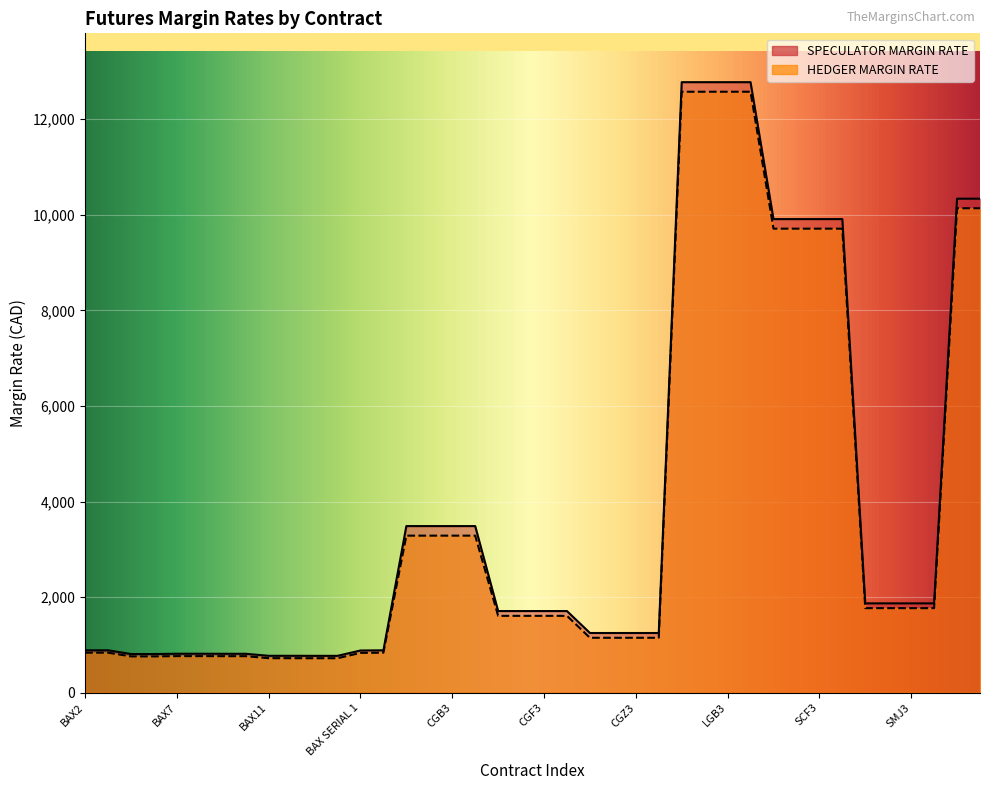

What is the average value of the HEDGER MARGIN RATE series?

3787